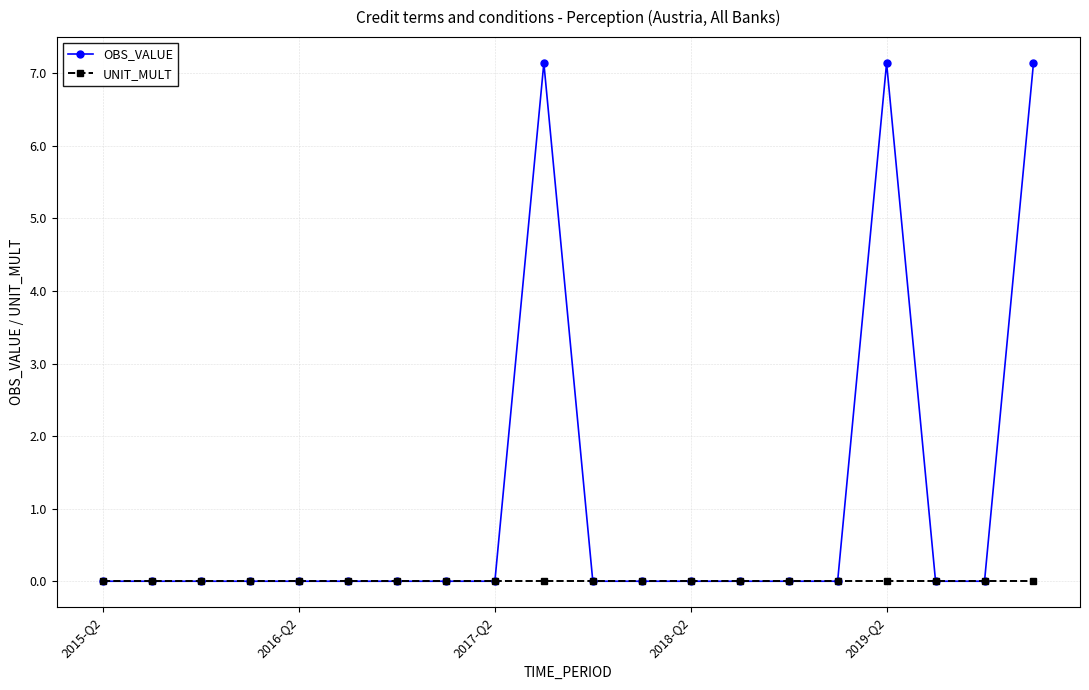

List the series in order of their overall mean, lowest first.

UNIT_MULT, OBS_VALUE